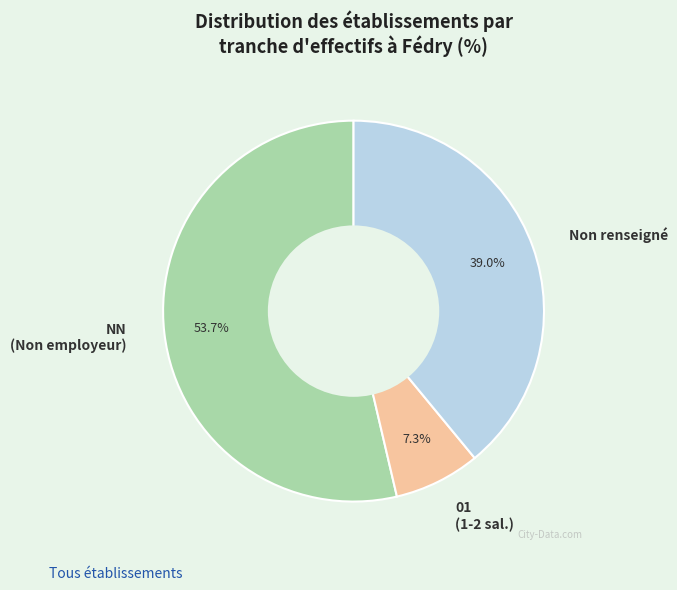

What is the total percentage of Non renseigné and 01 (1-2 sal.)?

46.3%